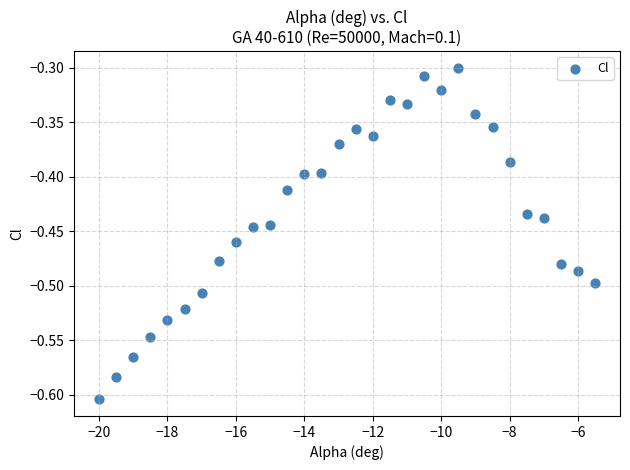

What is the range of Y values (max minus min)?

0.3